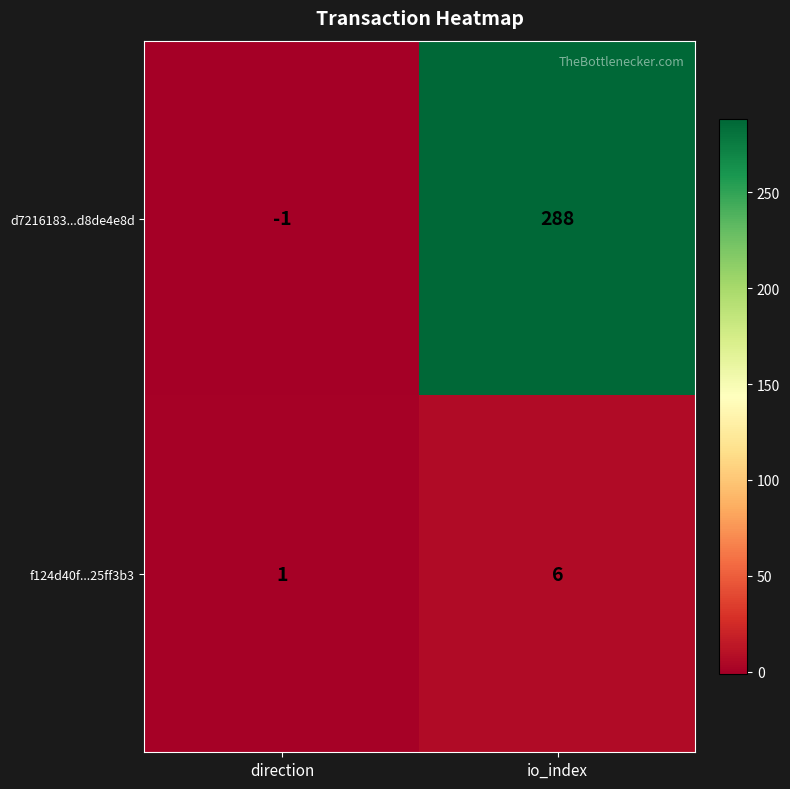

What is the average value of the d7216183...d8de4e8d series?

144